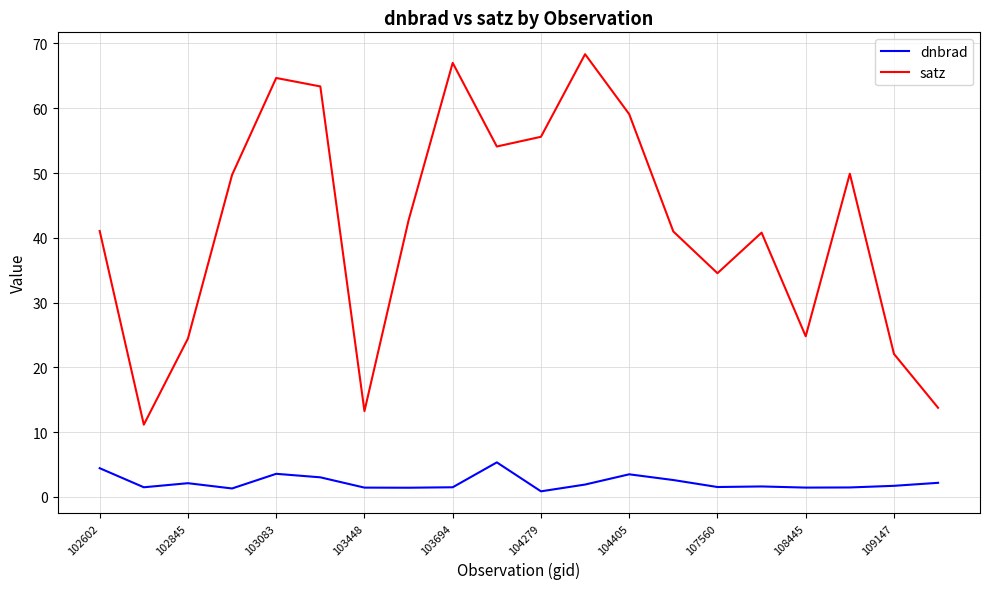

Which series has the largest range (max minus min)?

satz